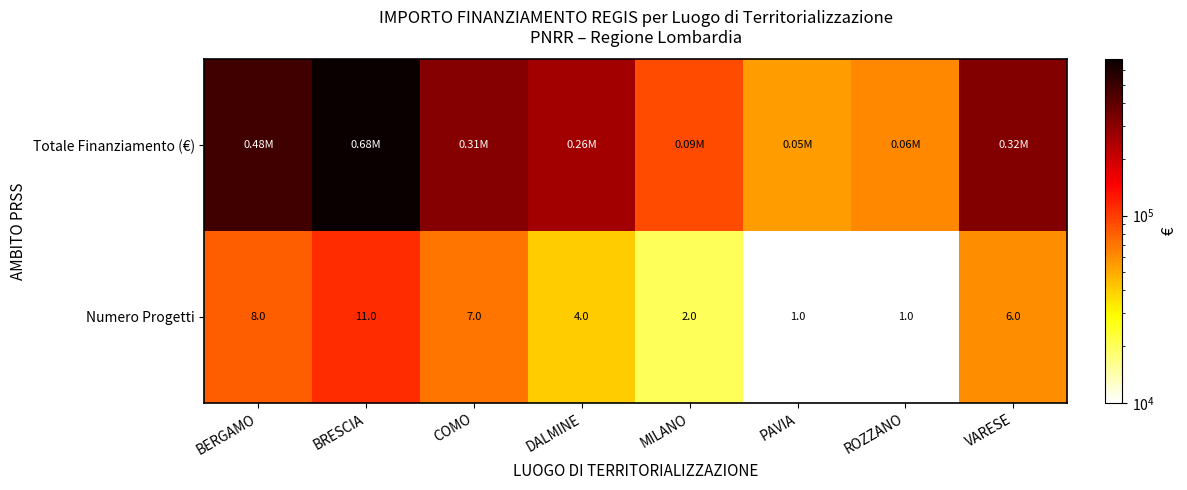

Where does the Numero Progetti series first go above 6?

BERGAMO